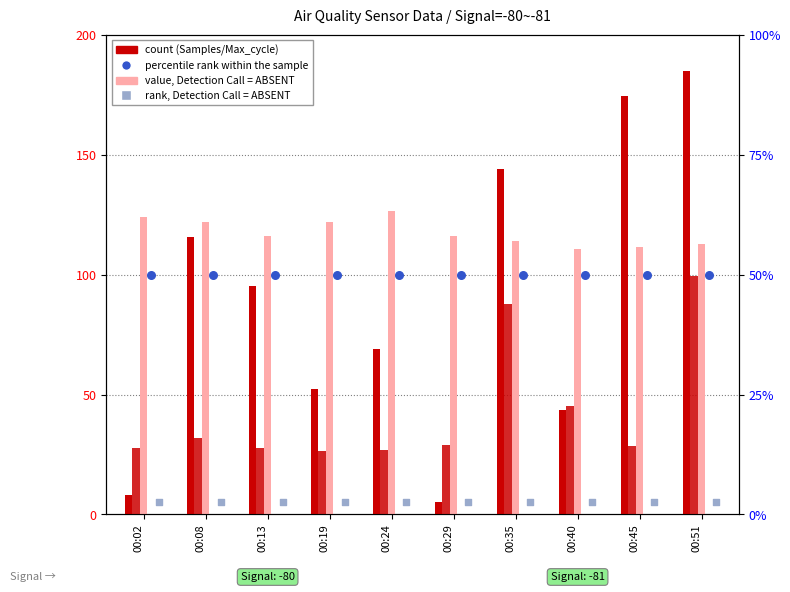

What is the total value across all series at 00:29?

255.2